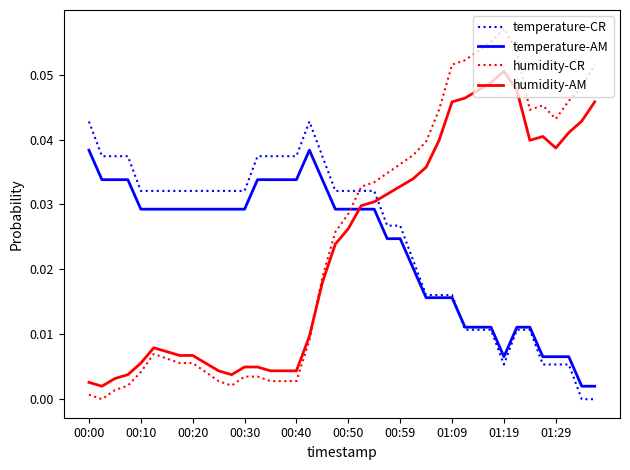

Which series ends up on top after the final intersection of humidity-CR and temperature-AM?

humidity-CR